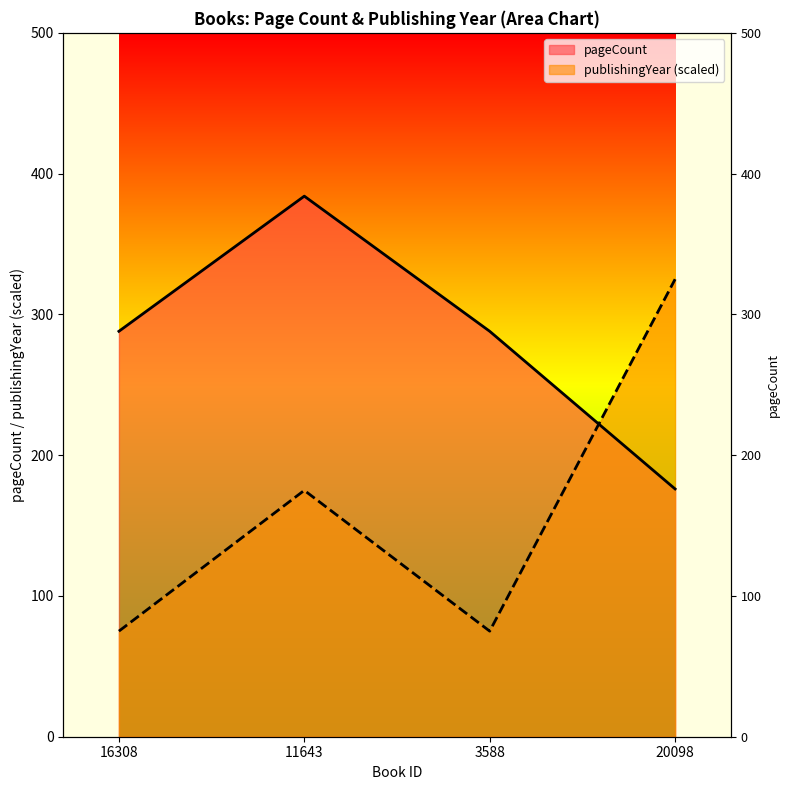

Between 3588 and 20098, which series saw the biggest shift?

publishingYear